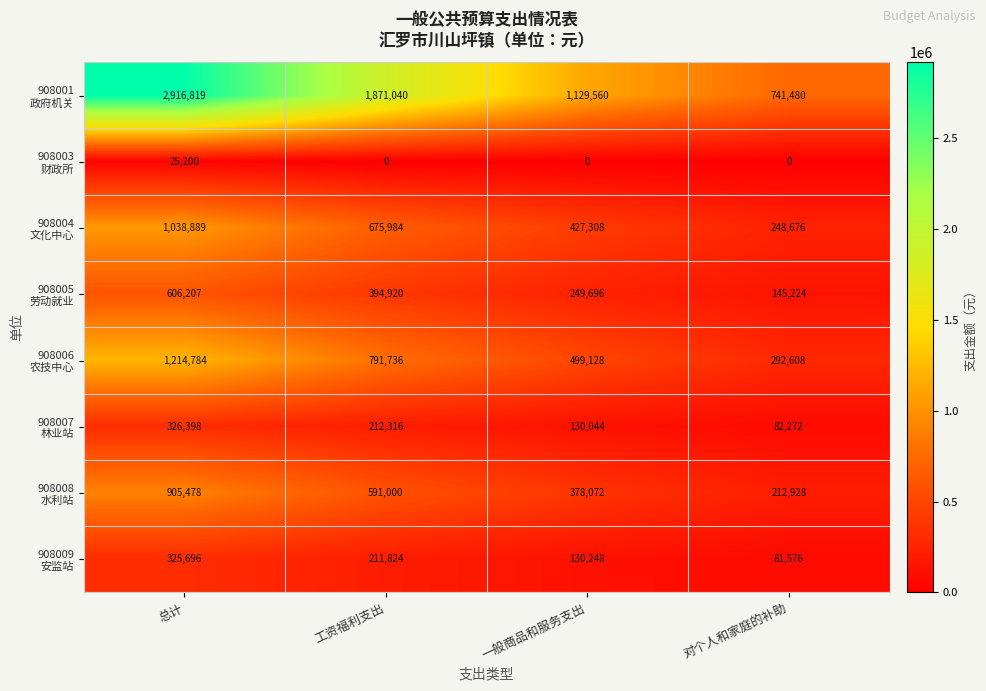

What is the difference between the highest and lowest values at 总计?

2891619